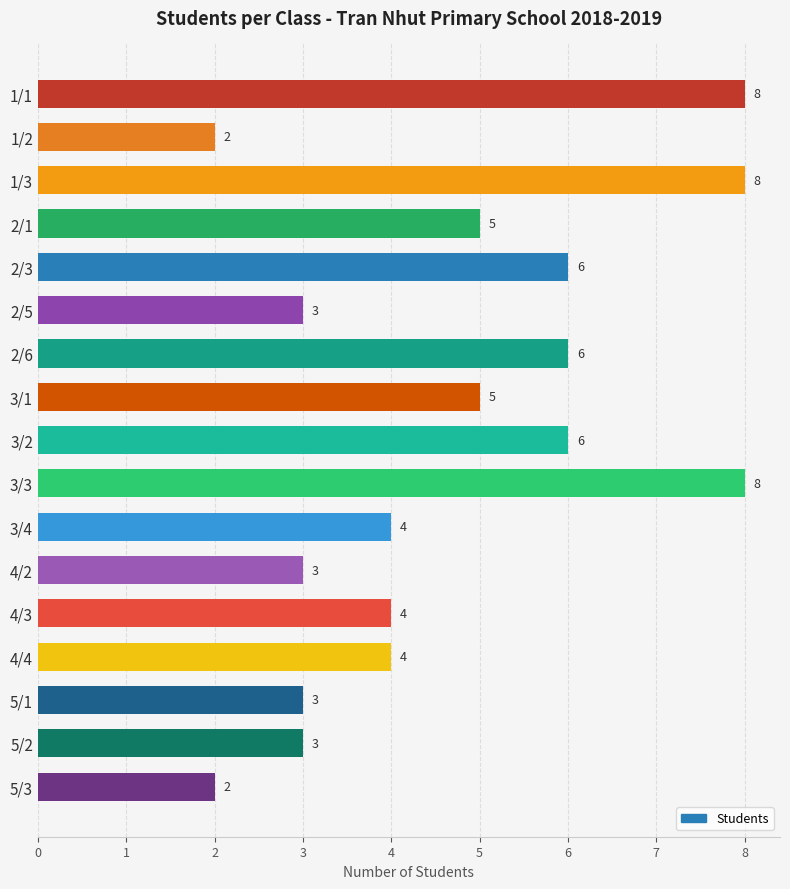

Are the bars grouped side by side (vs. stacked)?

No